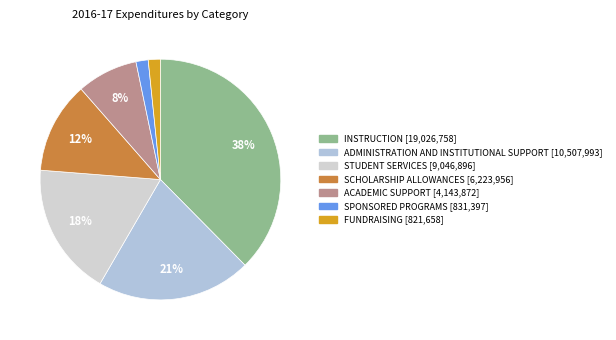

The FUNDRAISING slice represents 1% of the pie. True or false?

False